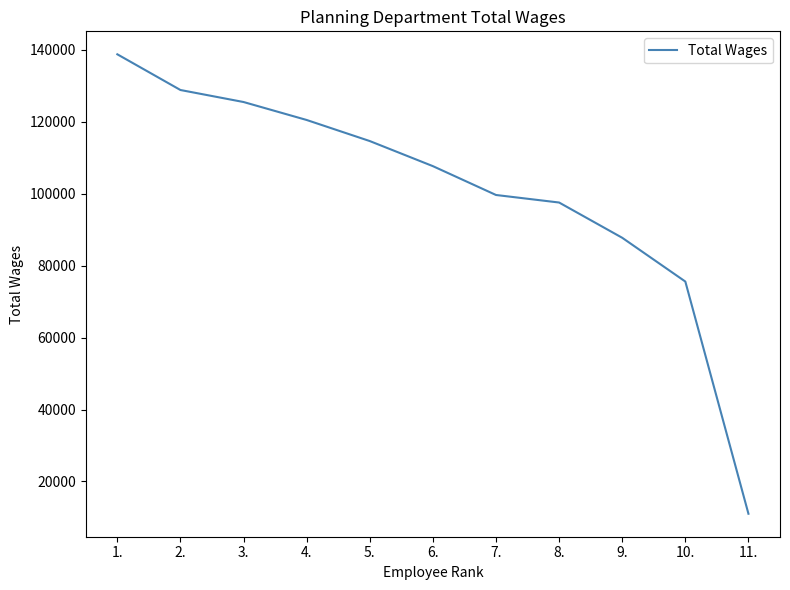

Is it true that the value at 7. is 99654?

True